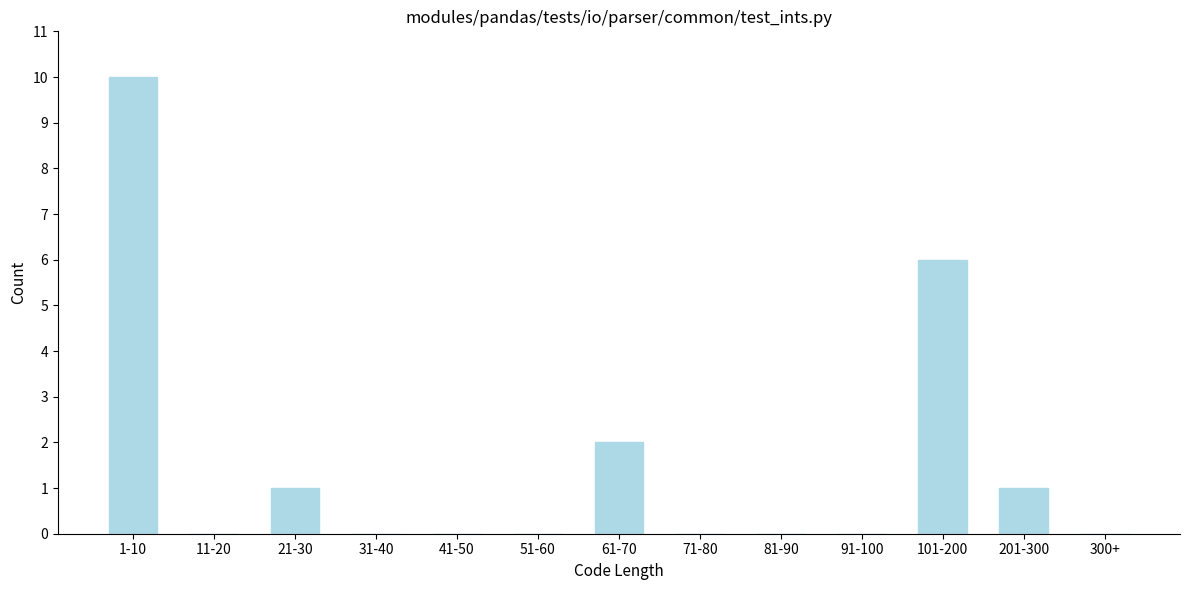

Reading right to left, list all the values displayed in this chart.

300+=0	201-300=1	101-200=6	91-100=0	81-90=0	71-80=0	61-70=2	51-60=0	41-50=0	31-40=0	21-30=1	11-20=0	1-10=10